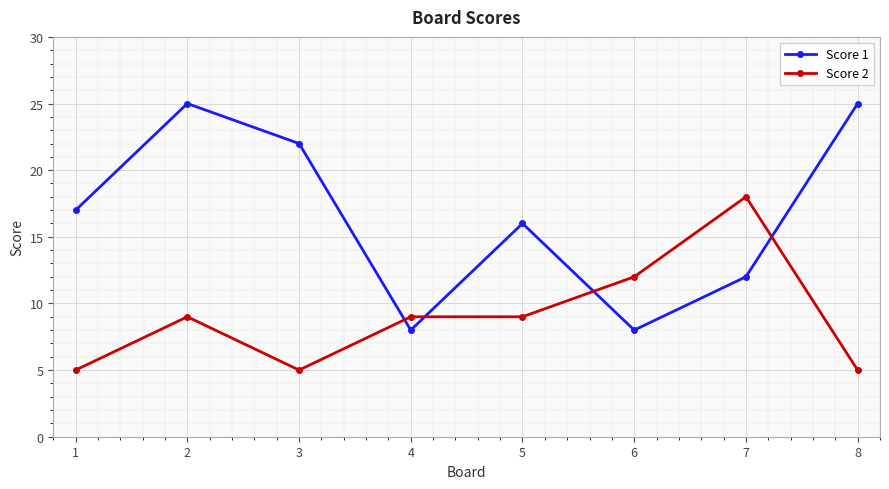

What is the value of the Score 1 point at the 5th from the left?

16